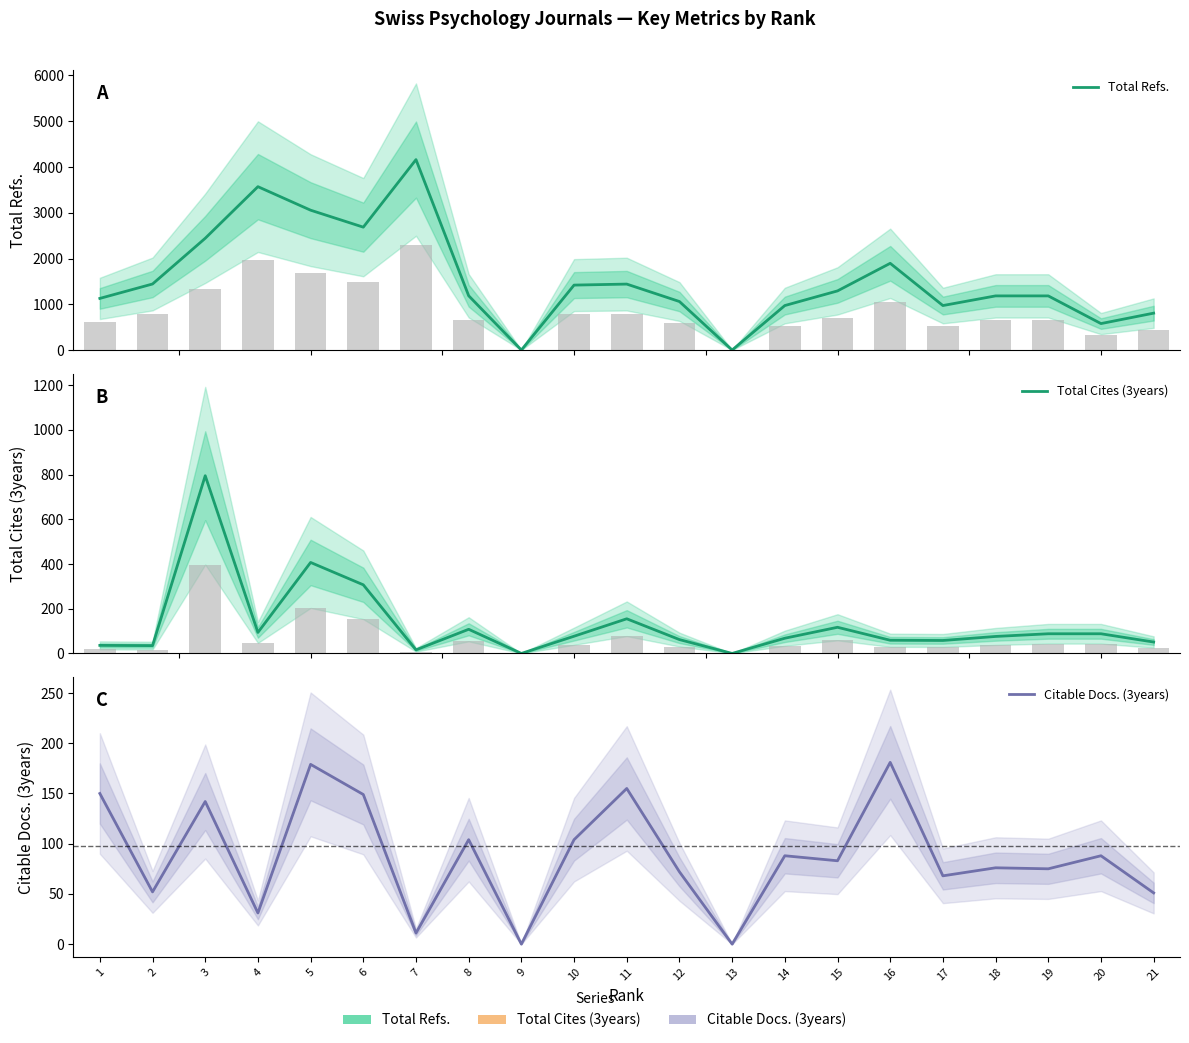

Which series has the largest total across all categories?

Total Refs.